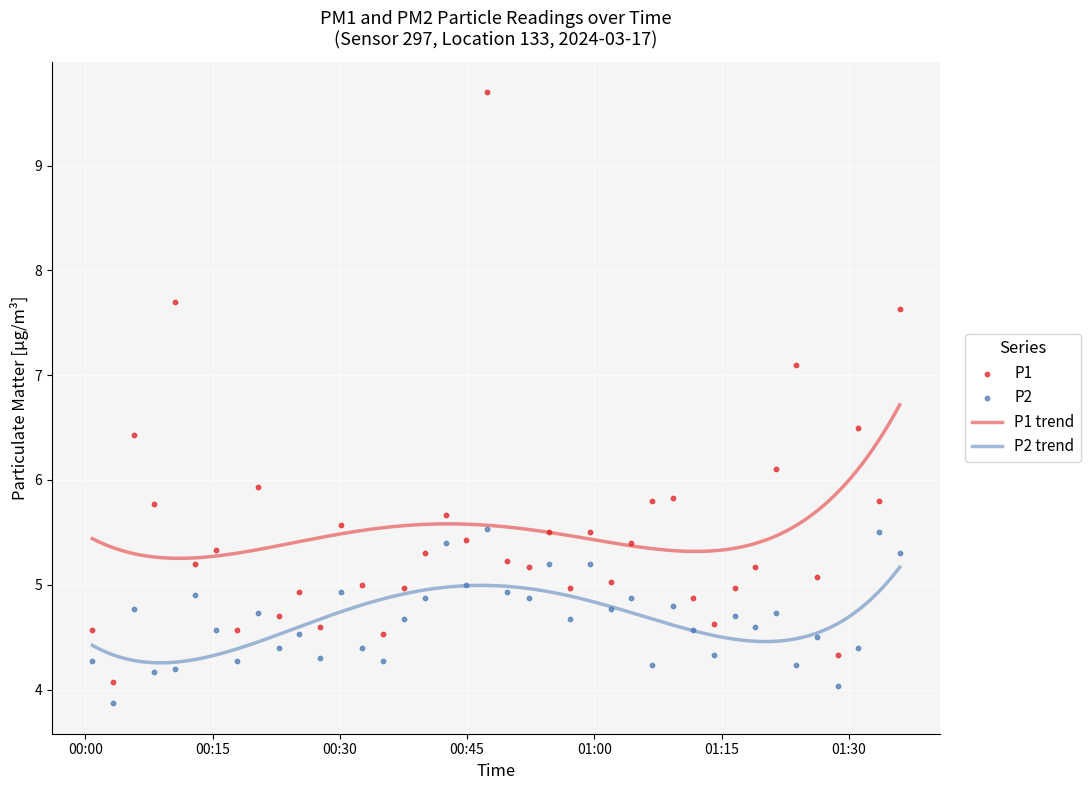

True or false: P2 trend and P1 trend intersect in this chart.

False